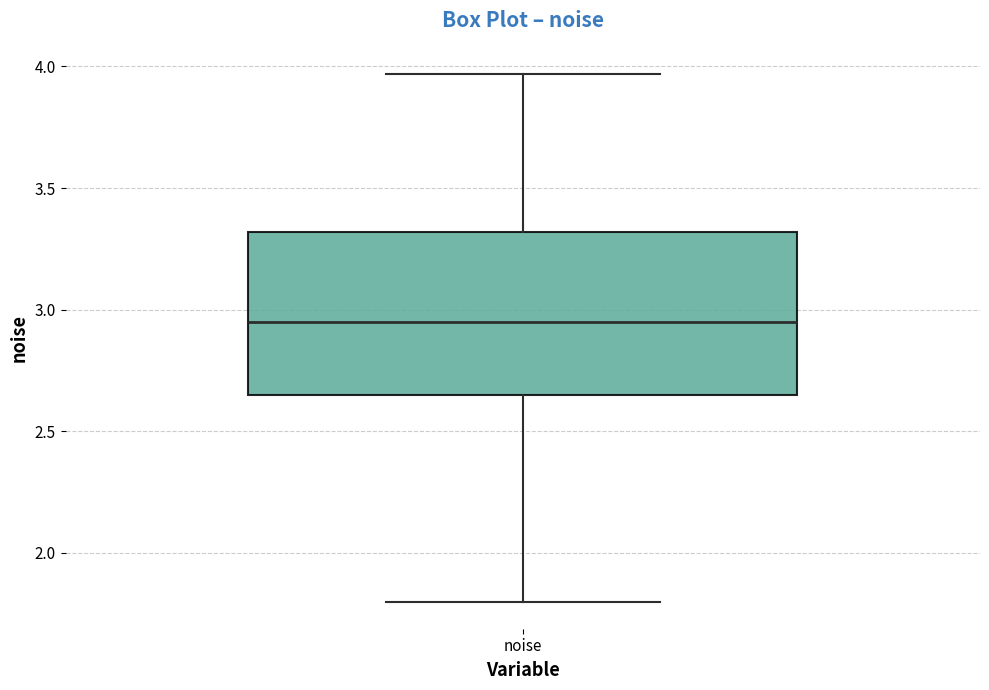

Transcribe this box plot: give where the median line is, the range the box spans, and where the two whiskers end, as read against the y-axis. The values are not printed on the chart, so give them approximately, as read against the axis.

median 2.95, box 2.65 to 3.30, whiskers 1.80 to 3.95